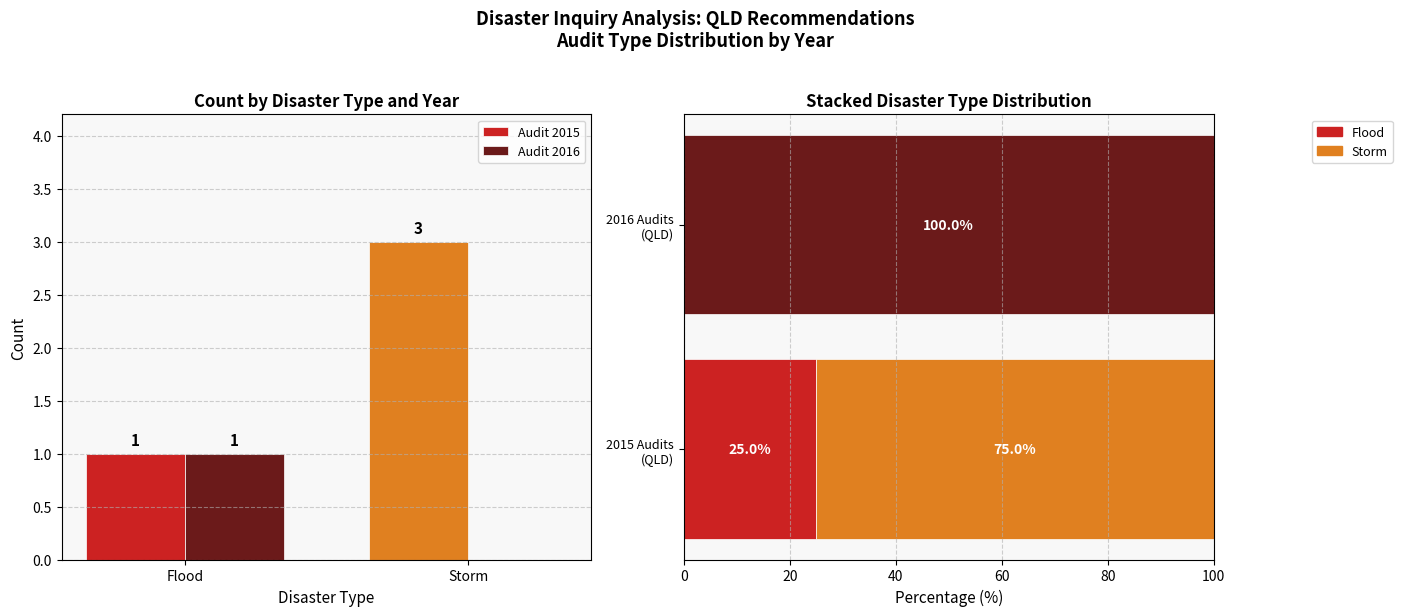

What is the difference between the maximum and minimum values in the Audit 2016 series?

1